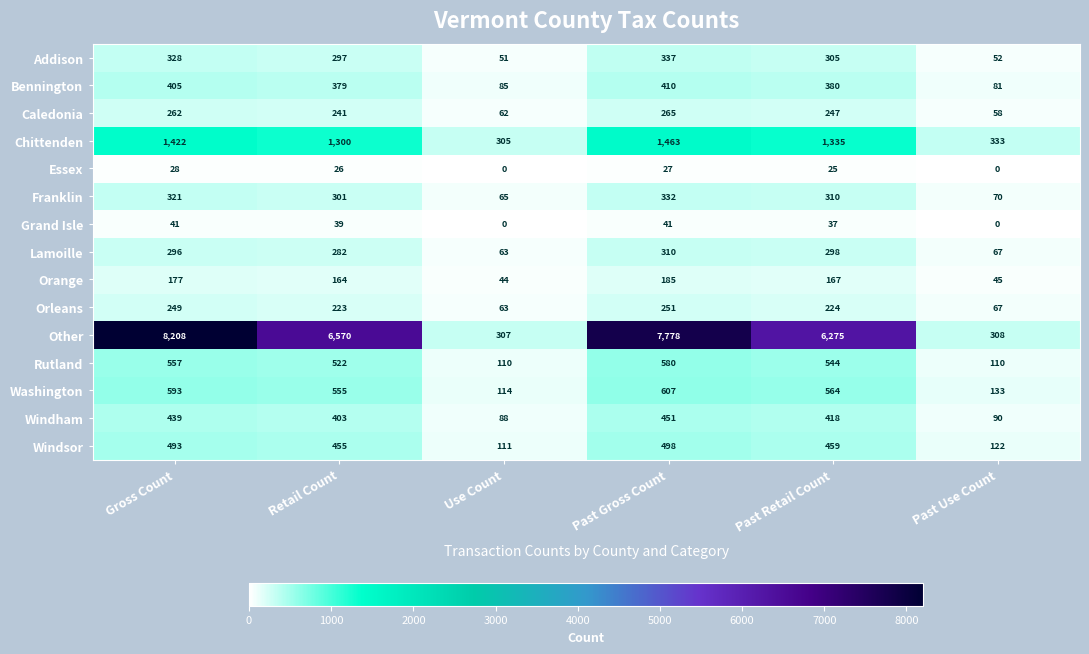

At which category is the sum across all series the highest?

Gross Count